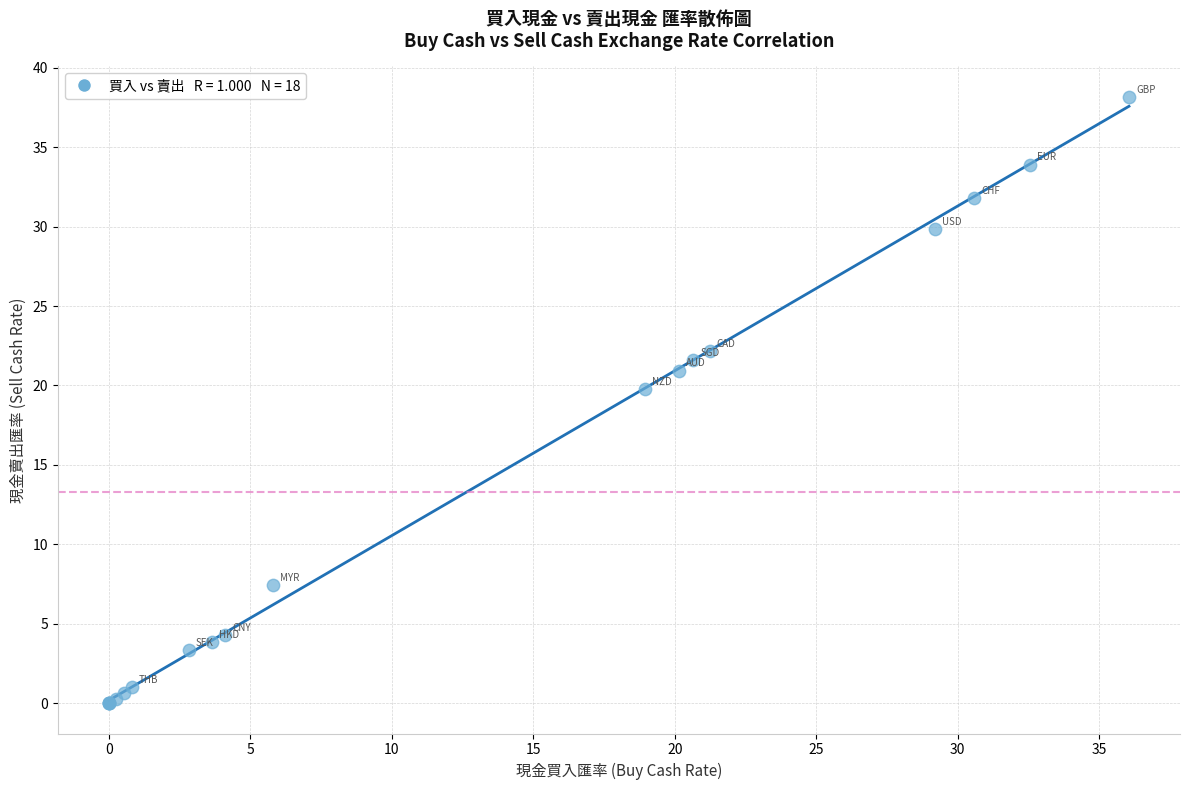

What Y value in the scatter plot is closest to 19?

19.8